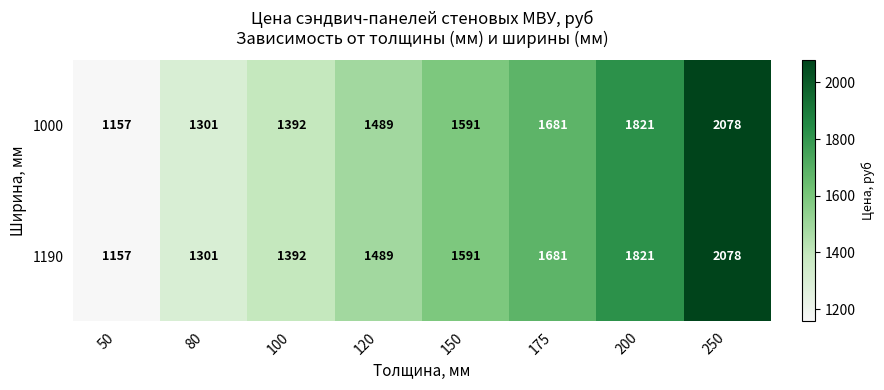

Reading left to right, extract all data points from this chart.

1000: 1157	1301	1392	1489	1591	1681	1821	2078
1190: 1157	1301	1392	1489	1591	1681	1821	2078